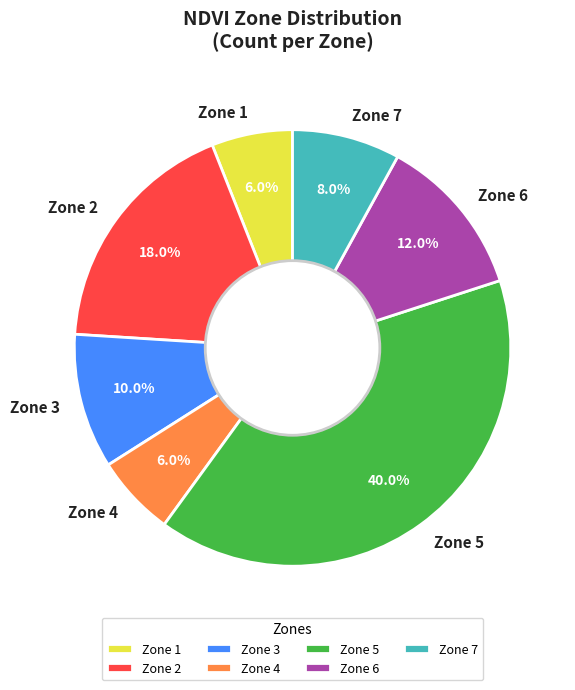

What percentage is NOT represented by Zone 6?

88.0%